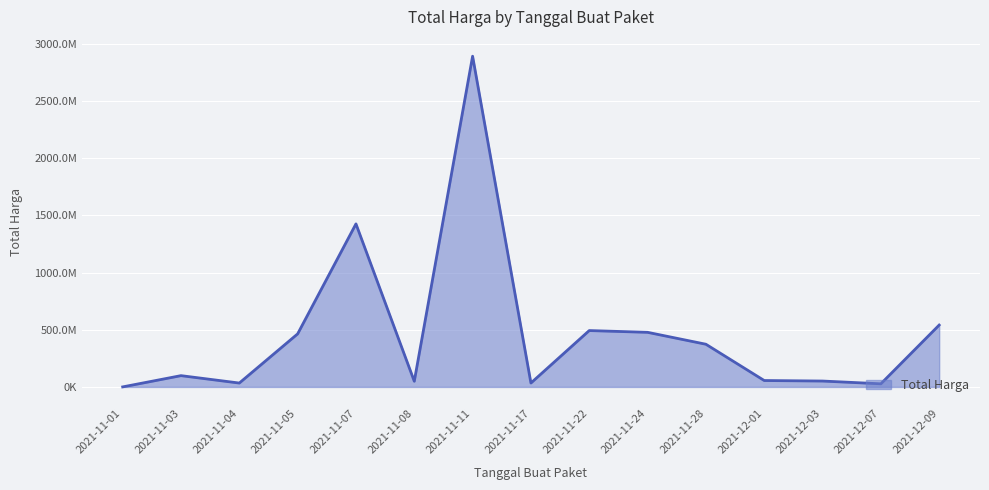

What is the difference between the maximum and minimum values?

2891788400